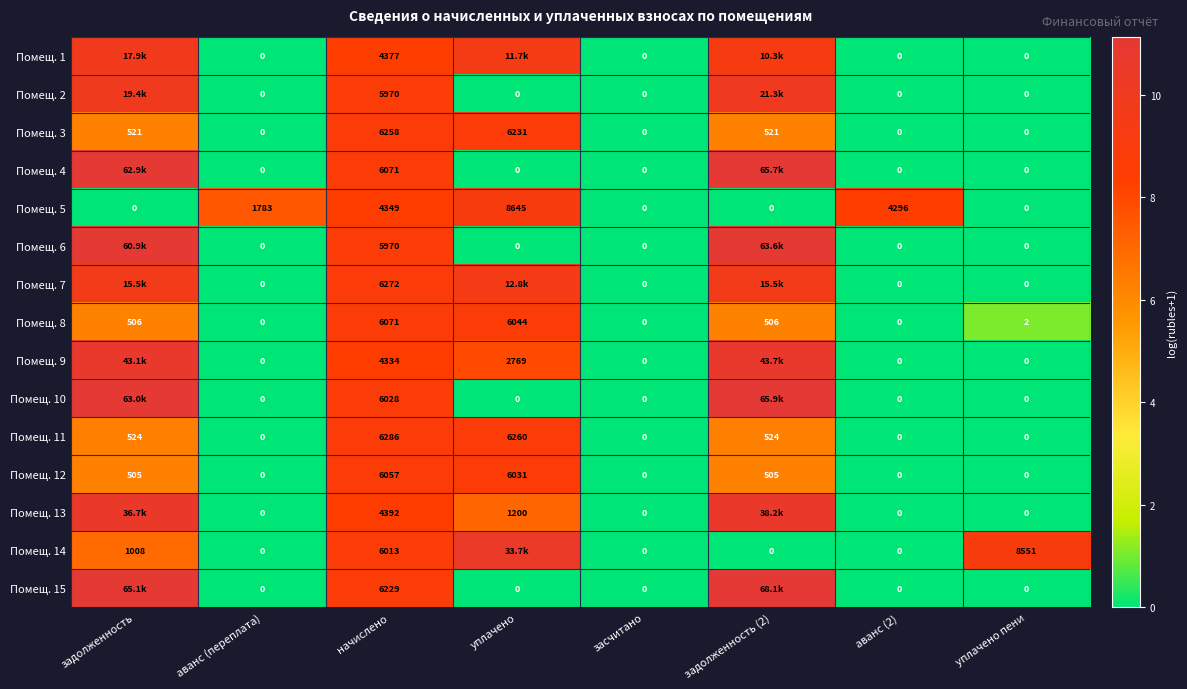

Is it true that Помещ. 10 equals 8.7 at начислено?

True